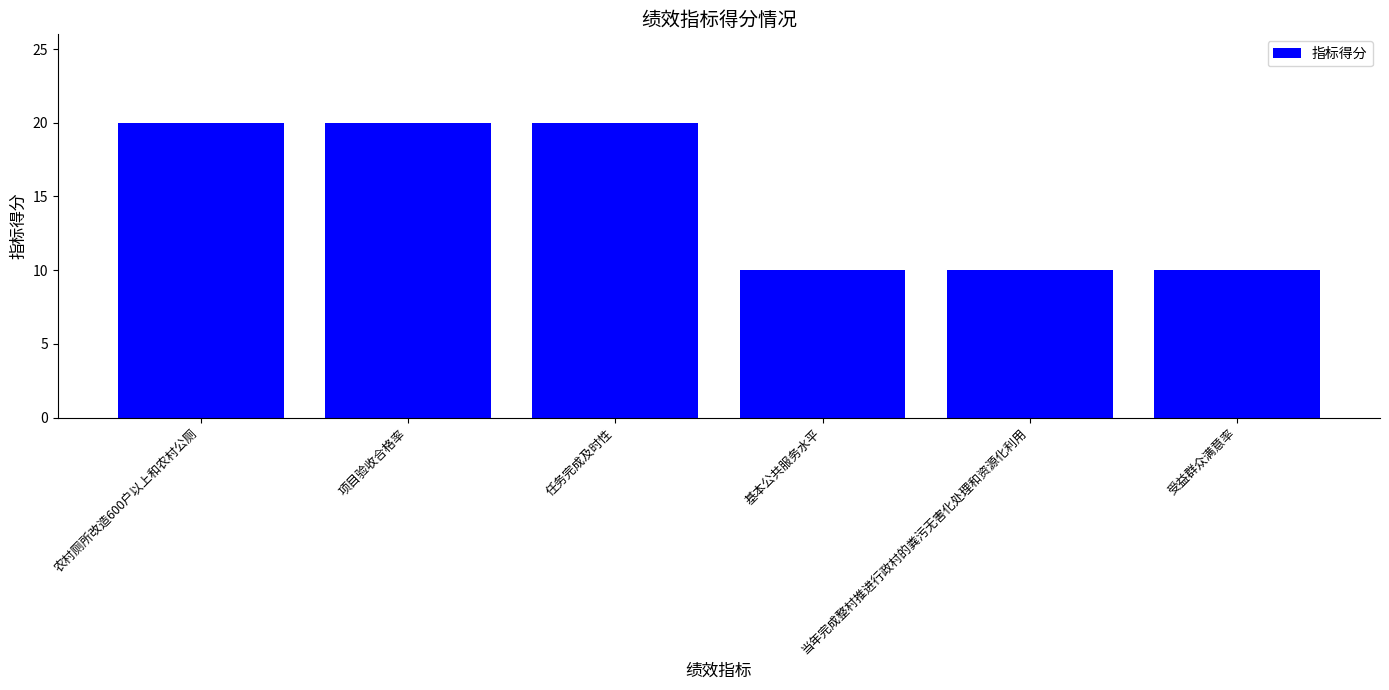

How many data points does each series have?

6